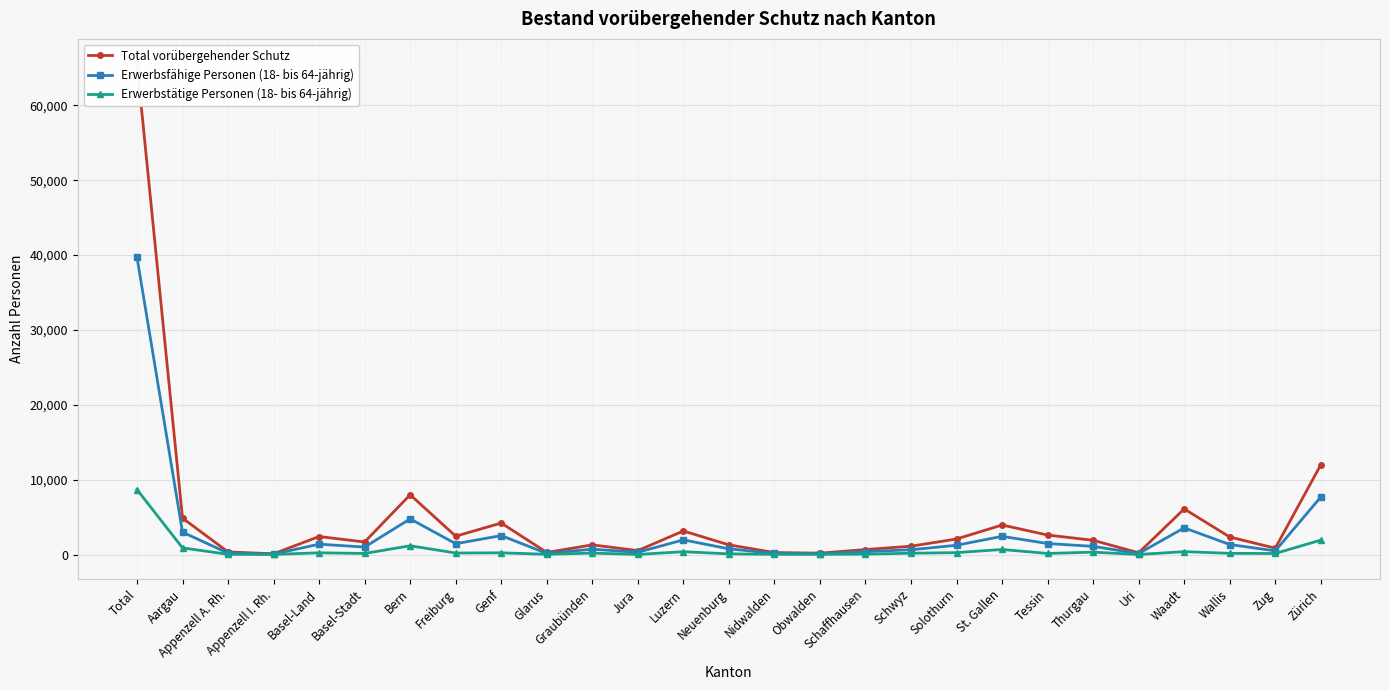

What is the difference between the Total vorübergehender Schutz values at Aargau and Freiburg?

2411